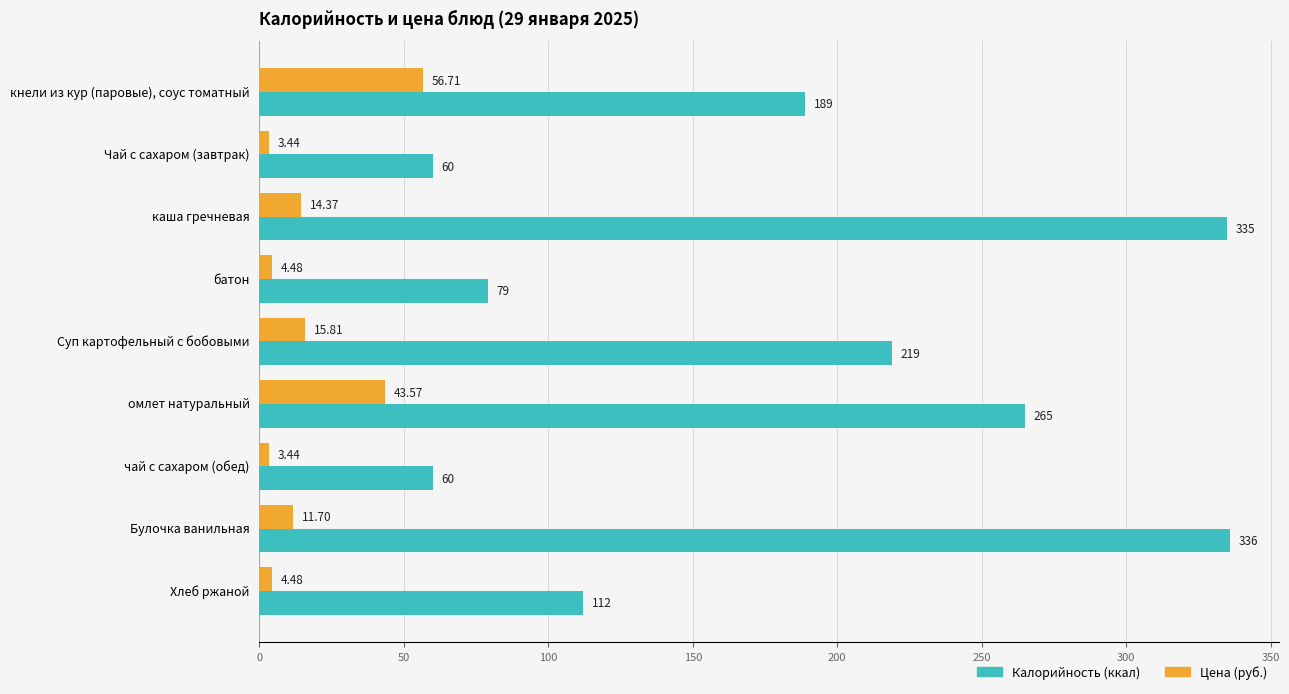

Which category has the highest value across all series?

Булочка ванильная